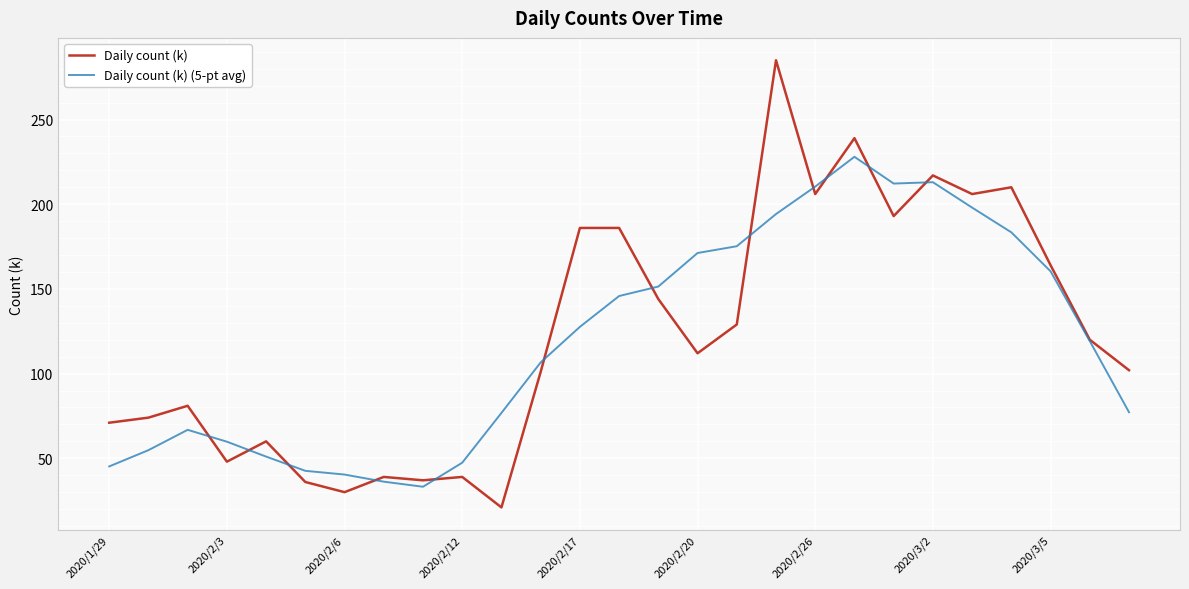

What are all the series names shown in the legend?

Daily count (k), Daily count (k) (5-pt avg)